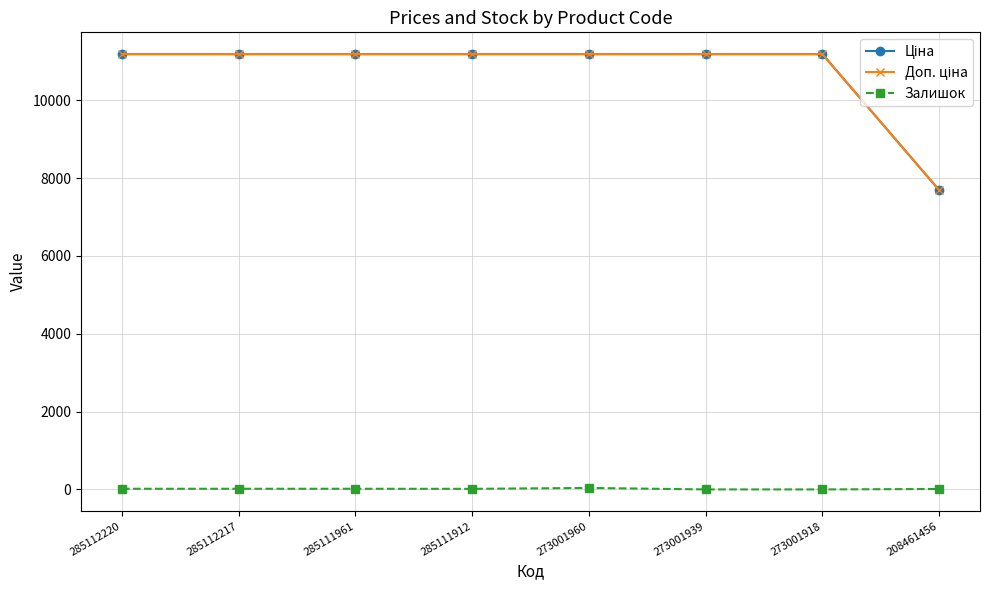

What is the average value of the Доп. ціна series?

10751.3